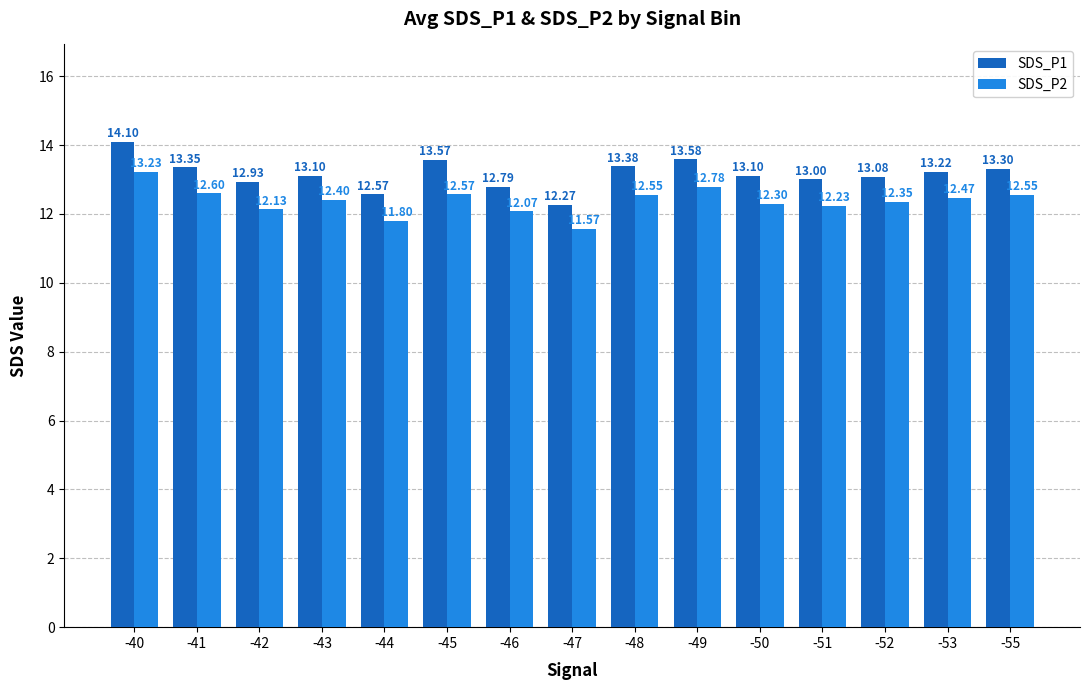

Where does the SDS_P1 series first go above 13?

-40